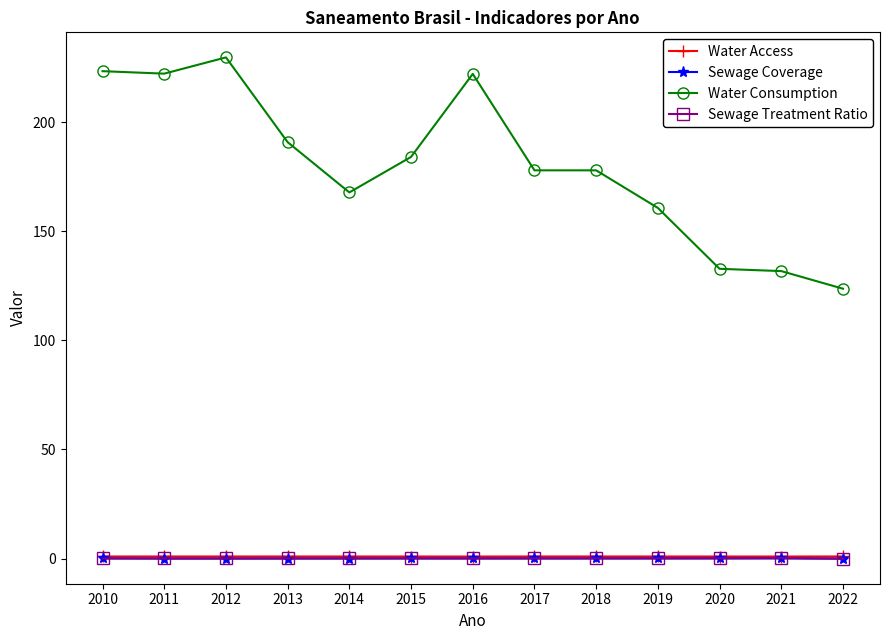

True or false: Water Consumption has more than 0 points higher than both neighbors.

True